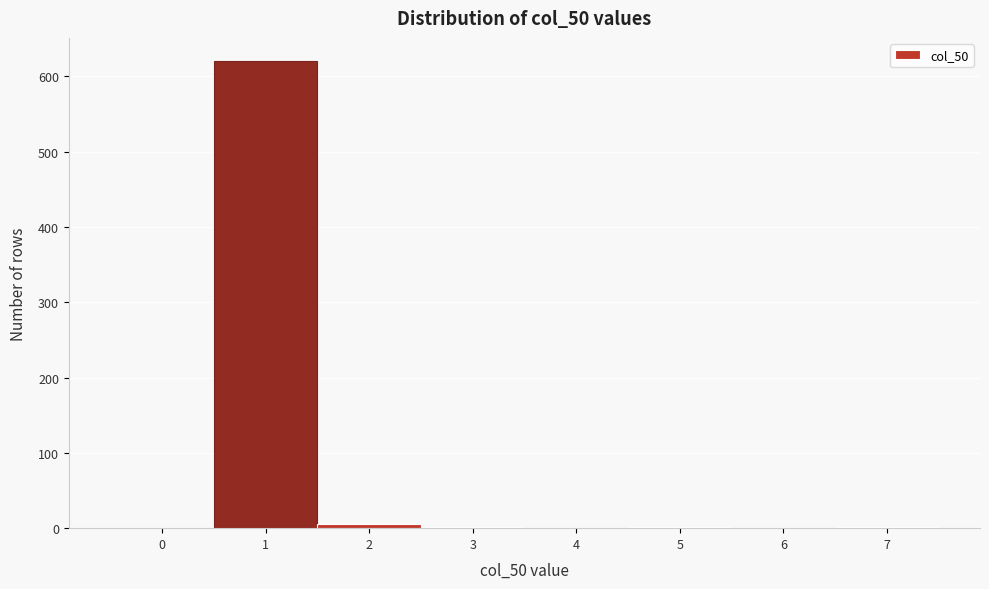

What is the maximum value shown in the chart?

620